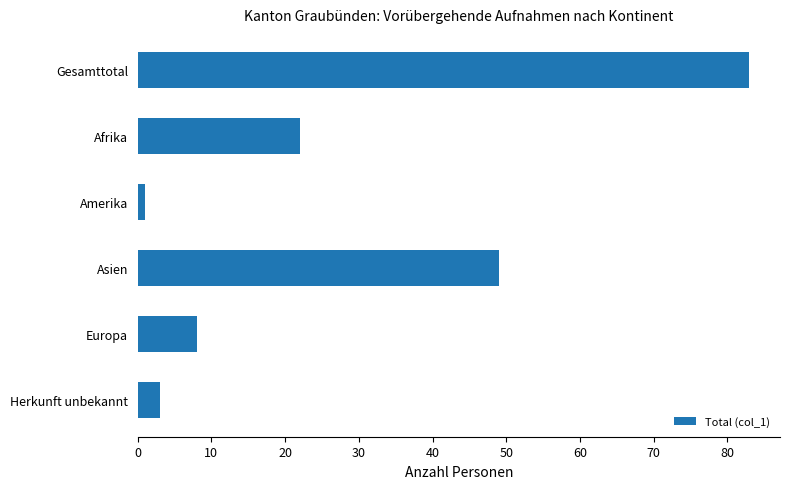

The value at Europa is 8. True or false?

True